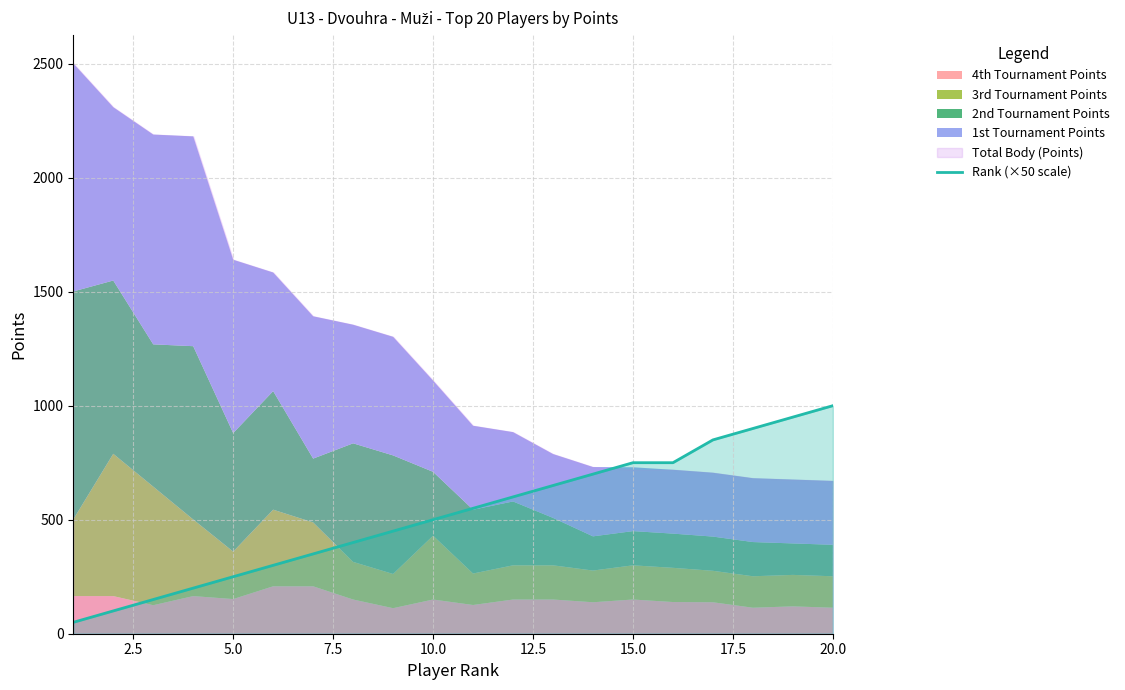

What is the difference between the second highest and minimum values?

900